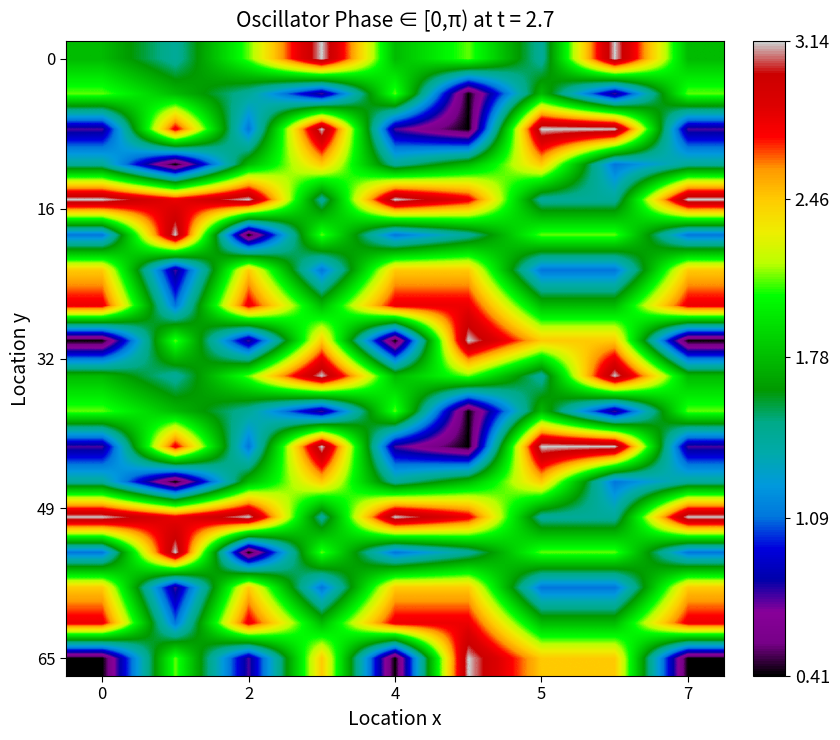

Count the number of categories in the chart.

9